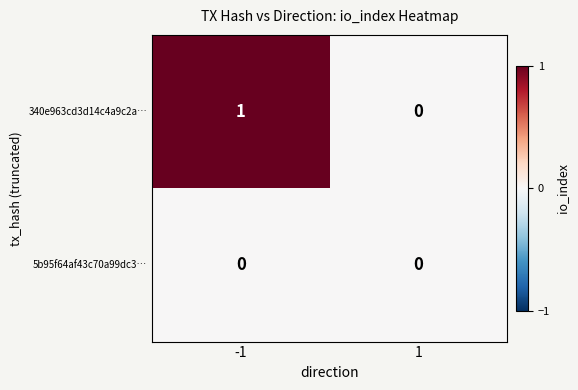

Reading left to right, what are all the values shown in this chart?

340e963cd3d14c4a9c2a…: -1=1	1=0
5b95f64af43c70a99dc3…: -1=0	1=0